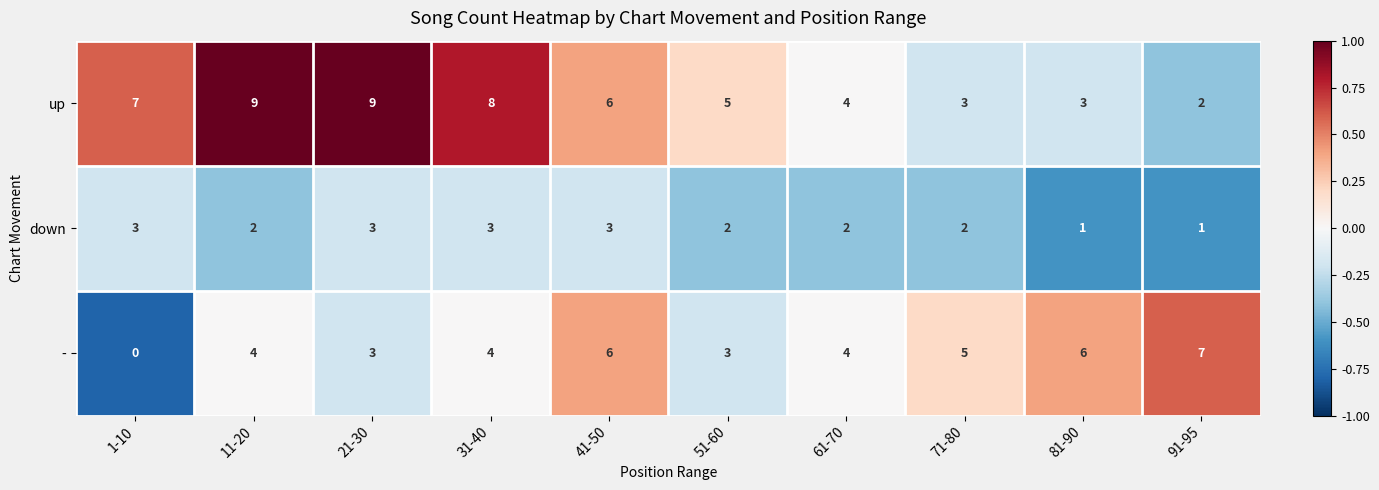

Which series has the largest total across all categories?

up